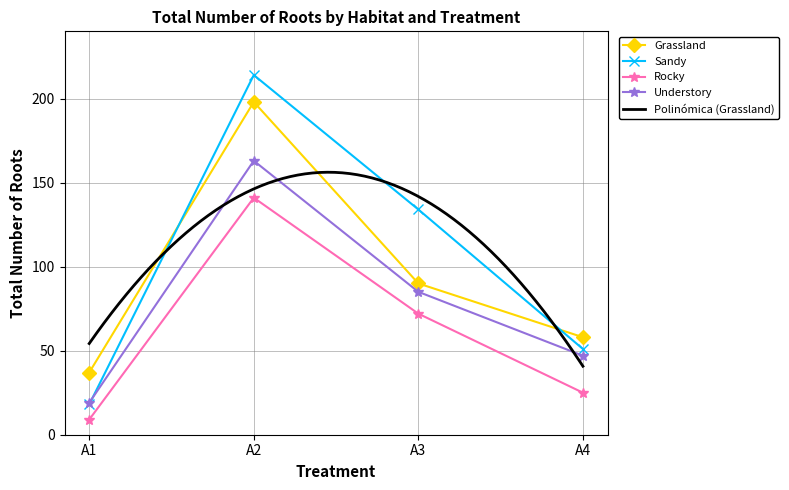

What is the average value of the Grassland series?

96